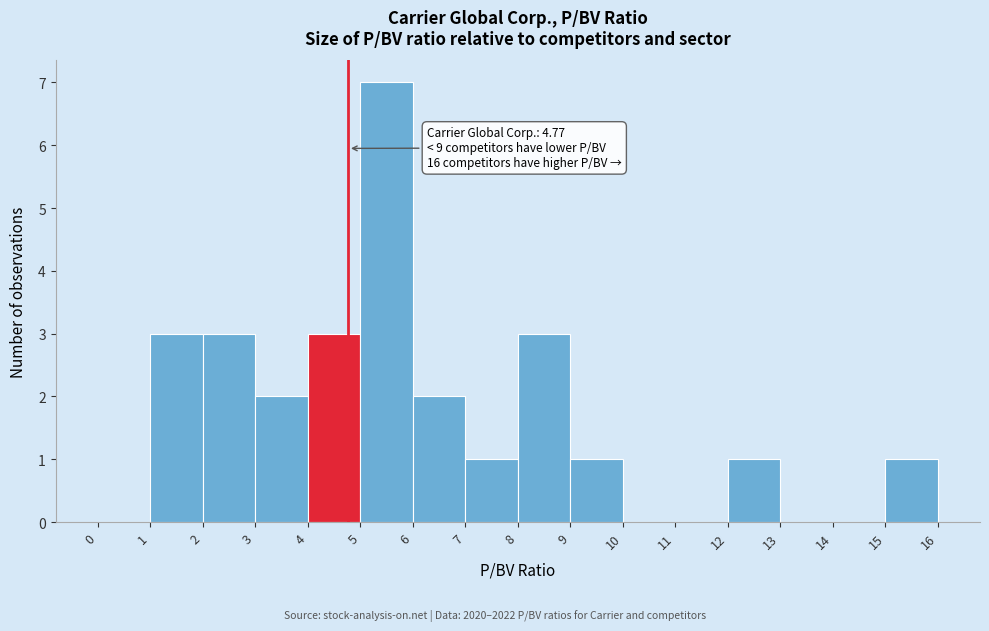

Which range on the x-axis has the tallest bar?

5 to 6